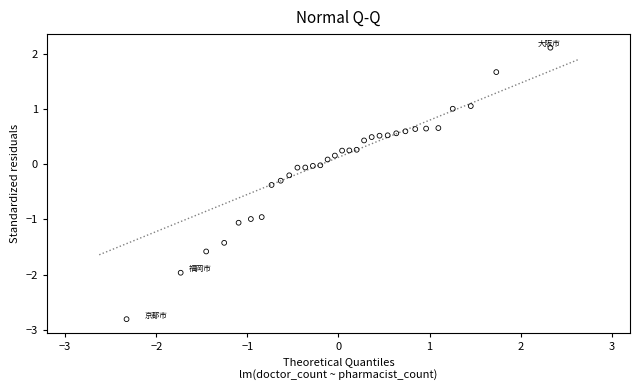

What is the range of Y values (max minus min)?

4.9